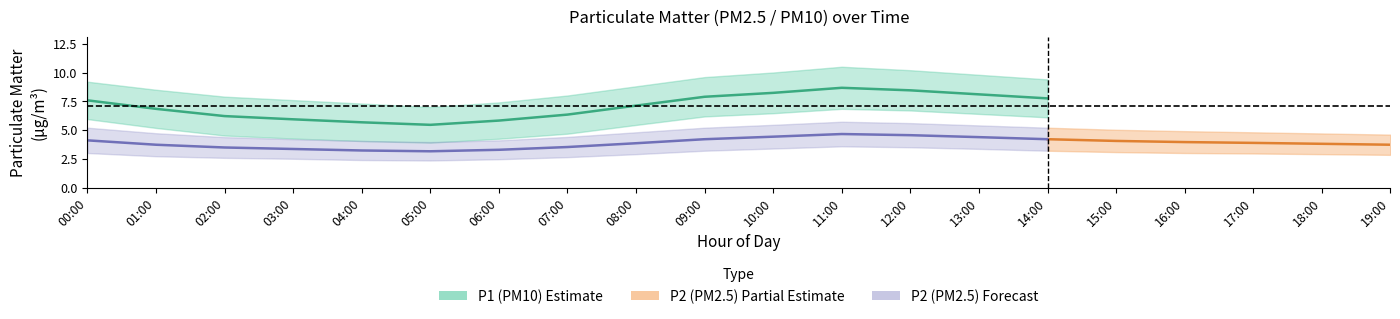

Where is the first local maximum for P2_lower?

11:00